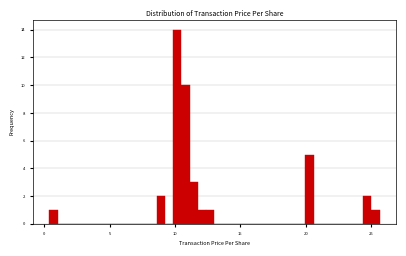

Around what value on the x-axis is the tallest bar? Give the approximate position of its centre, as read against the axis.

10.0